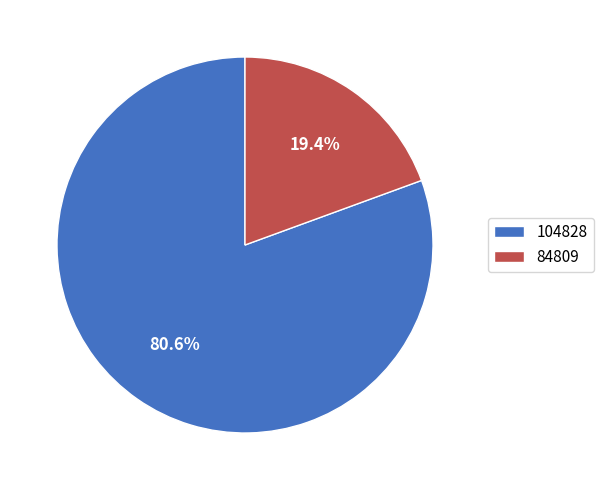

Is there a majority slice in this chart?

Yes